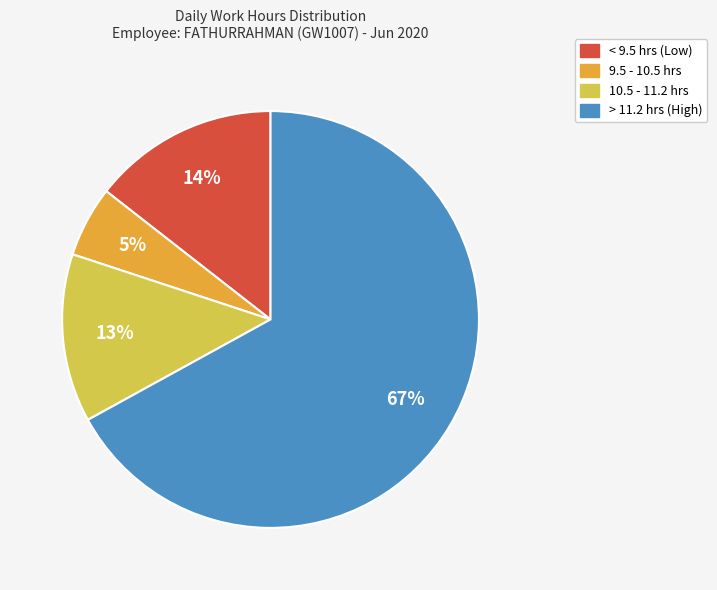

Does any single category account for the majority?

Yes